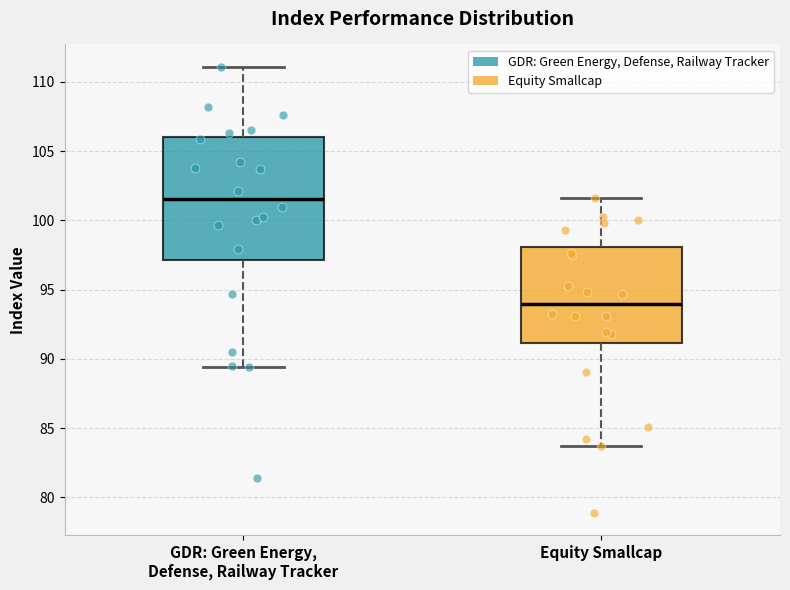

Reading left to right, transcribe this box plot: for each box, give where its median line is, the range the box spans, and where its two whiskers end, as read against the y-axis. The values are not printed on the chart, so give them approximately, as read against the axis.

GDR: Green Energy, Defense, Railway Tracker: median 101.5, box 97.0 to 106.0, whiskers 89.5 to 111.0
Equity Smallcap: median 94.0, box 91.0 to 98.0, whiskers 83.5 to 101.5